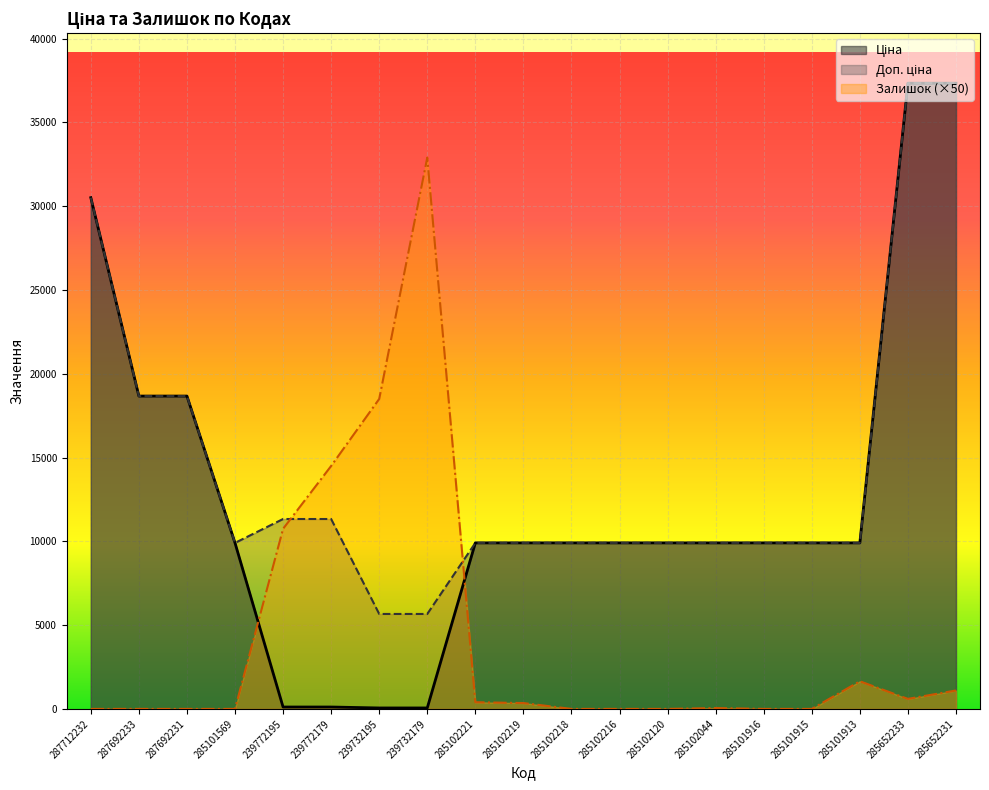

Rank the series by their average value, from lowest to highest.

Залишок, Ціна, Доп. ціна